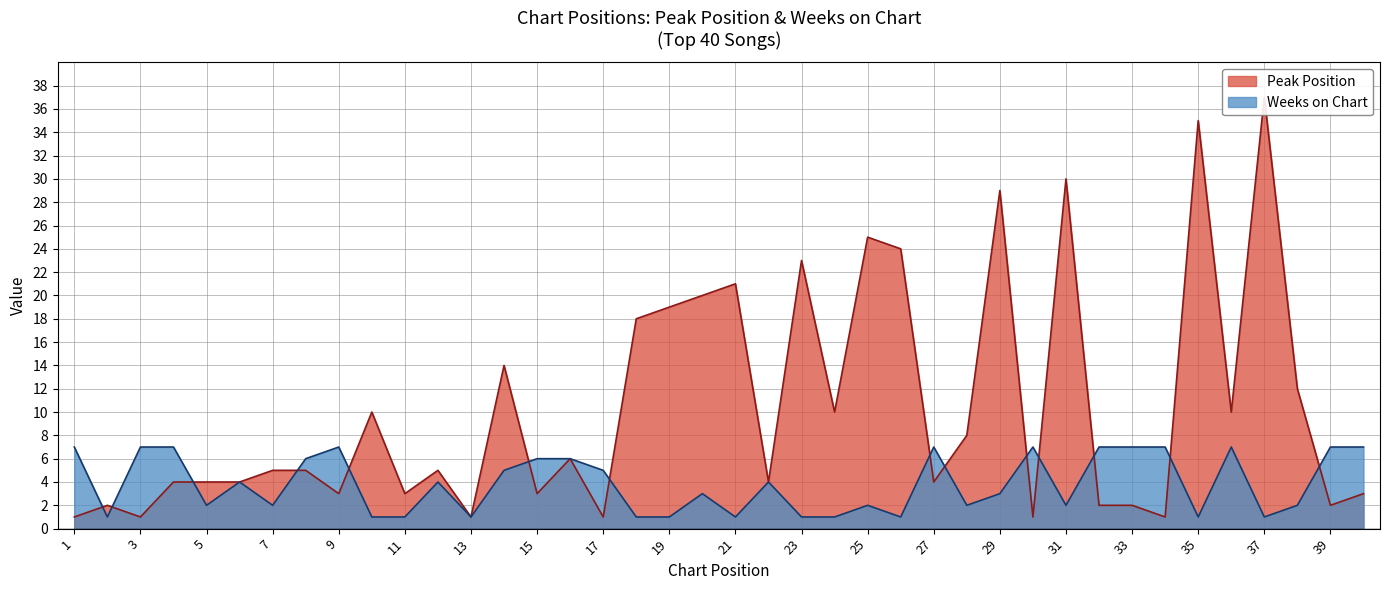

What is the difference between the Weeks on Chart values at 9 and 19?

6